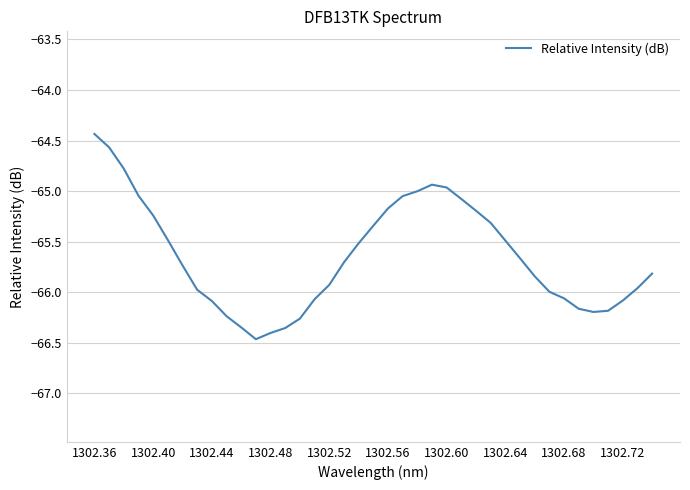

What is the difference between the maximum and minimum values?

2.0